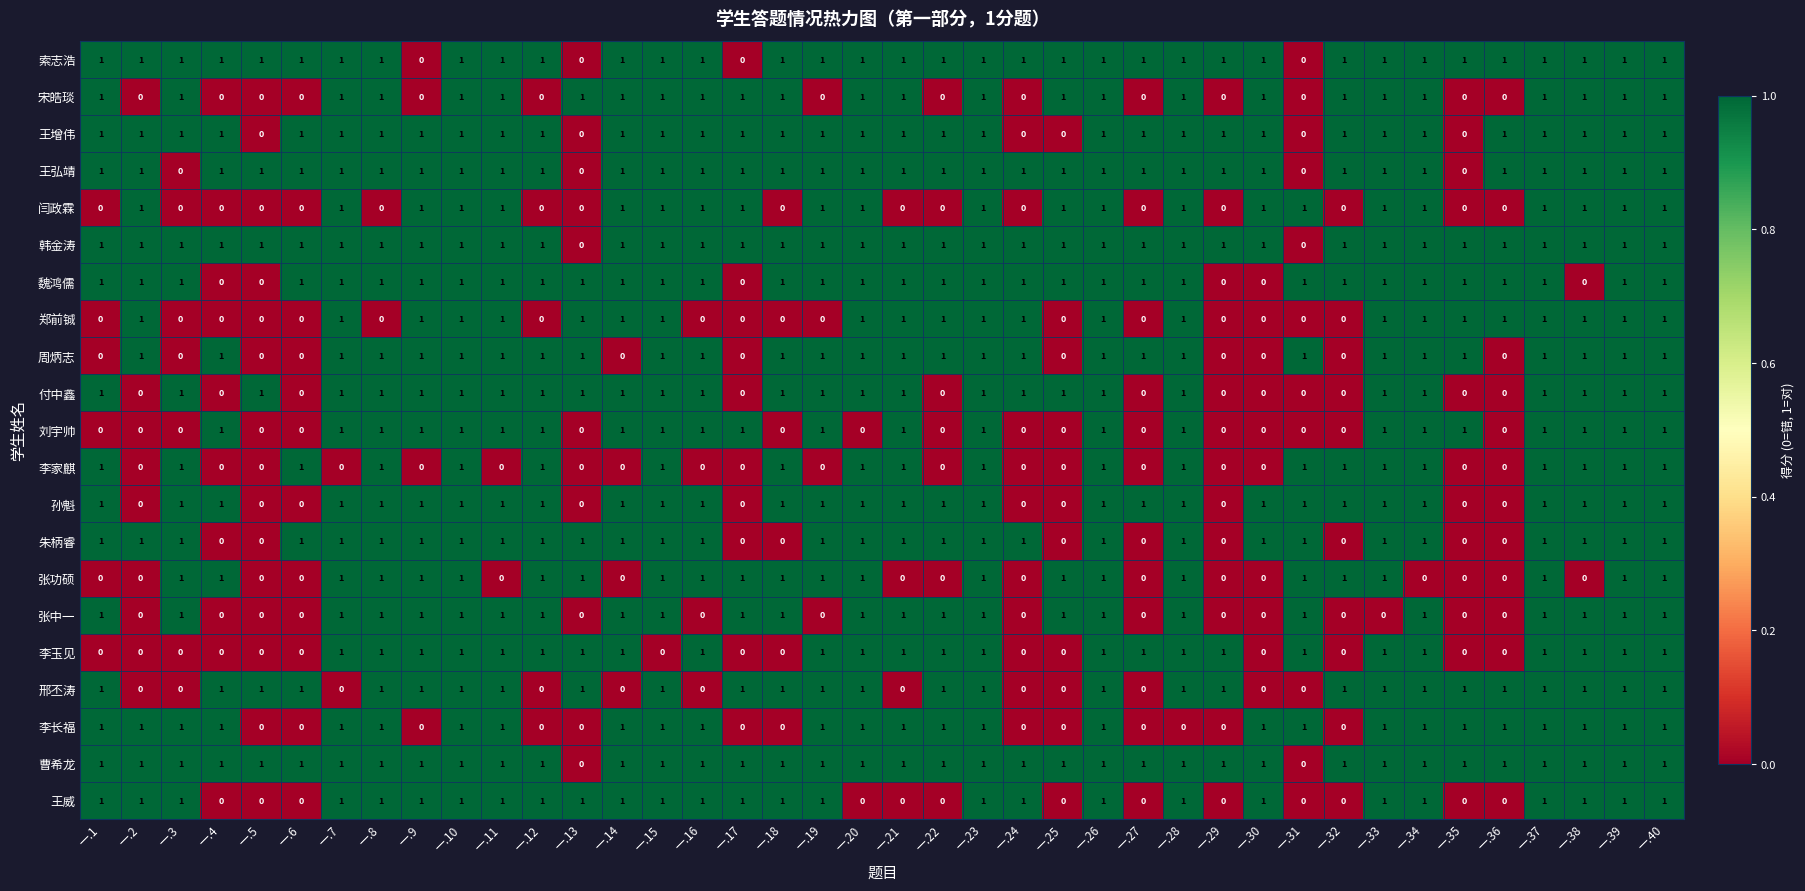

The 王威 series shows 1 at 一.21. True or false?

False